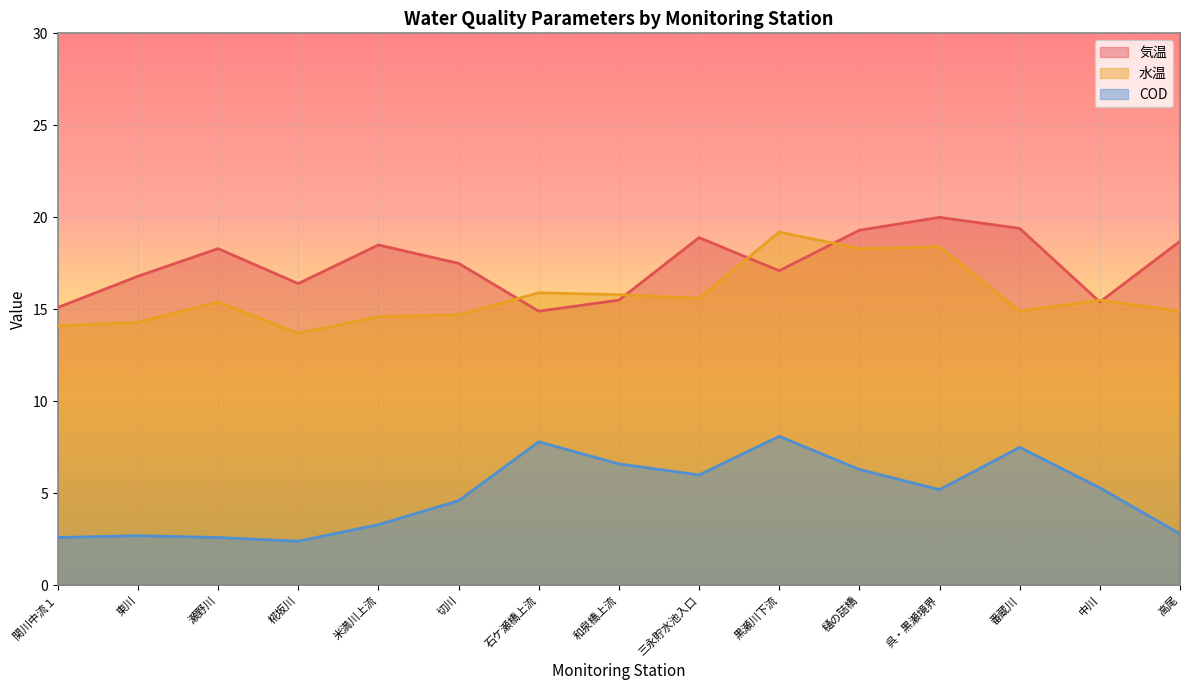

True or false: 水温 and COD intersect in this chart.

False